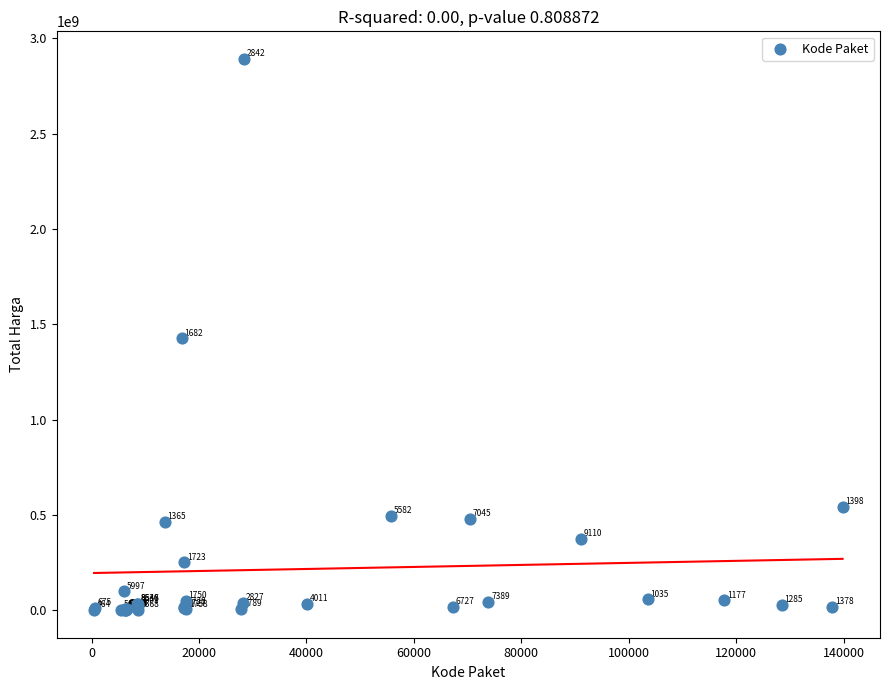

What Y value in the scatter plot is closest to 1446100000?

1425867900